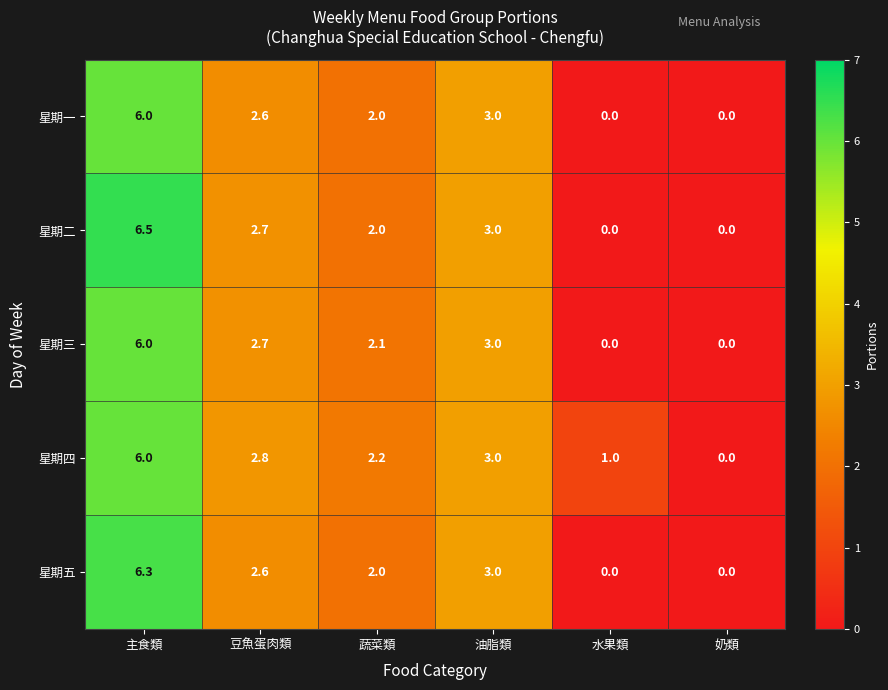

Read the 星期一 value at 油脂類.

3.0